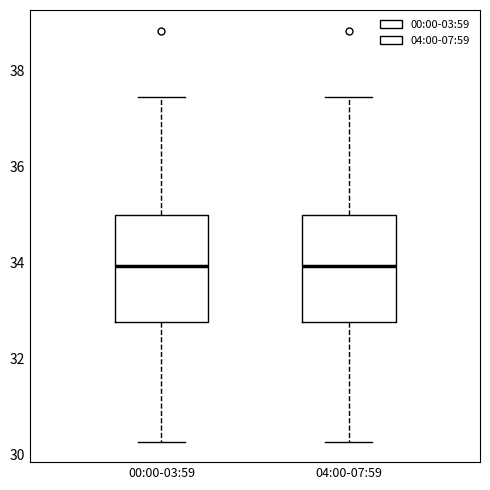

Reading left to right, transcribe this box plot: for each box, give where its median line is, the range the box spans, and where its two whiskers end, as read against the y-axis. The values are not printed on the chart, so give them approximately, as read against the axis.

00:00-03:59: median 34.0, box 32.8 to 35.0, whiskers 30.2 to 37.4
04:00-07:59: median 34.0, box 32.8 to 35.0, whiskers 30.2 to 37.4